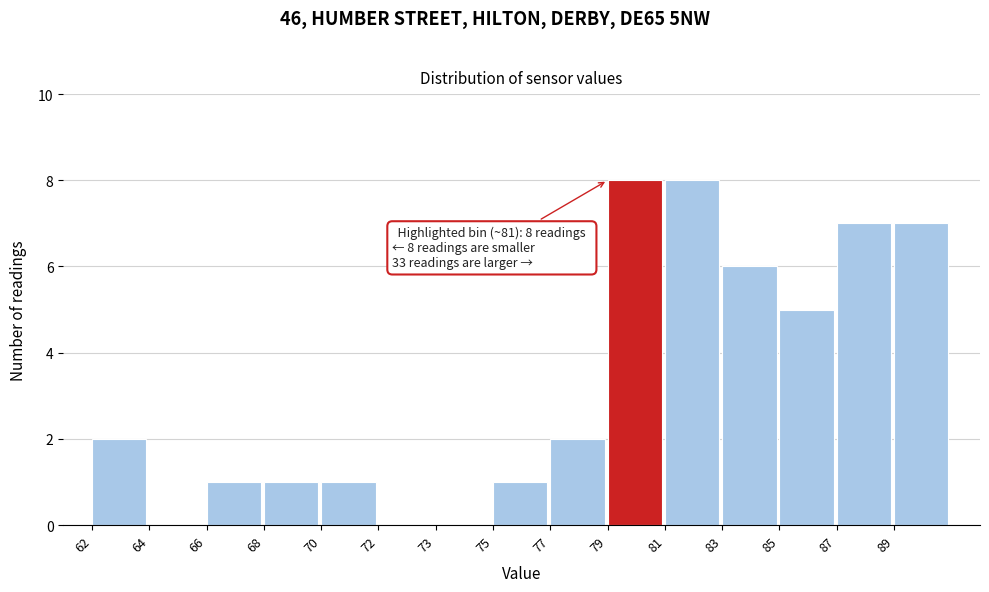

Reading right to left, what are all the values shown in this chart?

89=7	87=7	85=5	83=6	81=8	79=8	77=2	75=1	73=0	72=0	70=1	68=1	66=1	64=0	62=2